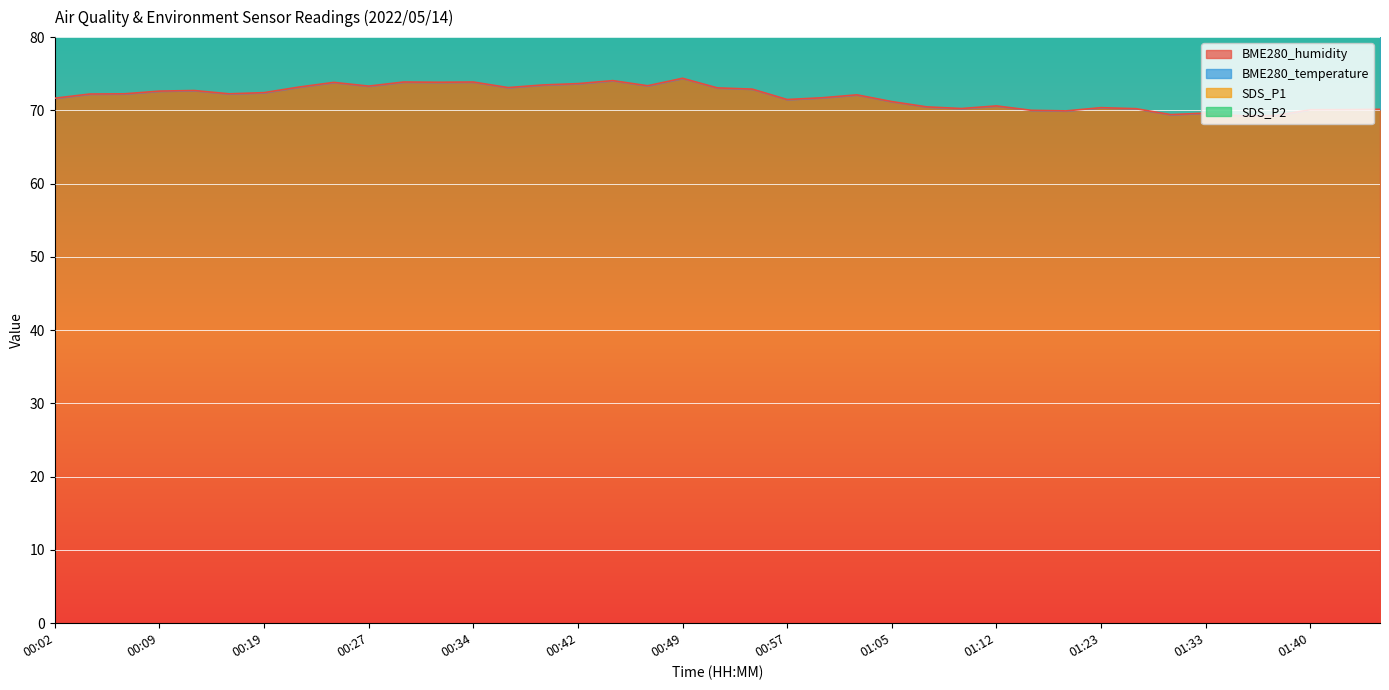

What is the difference between the second highest and minimum values in the BME280_humidity series?

4.8